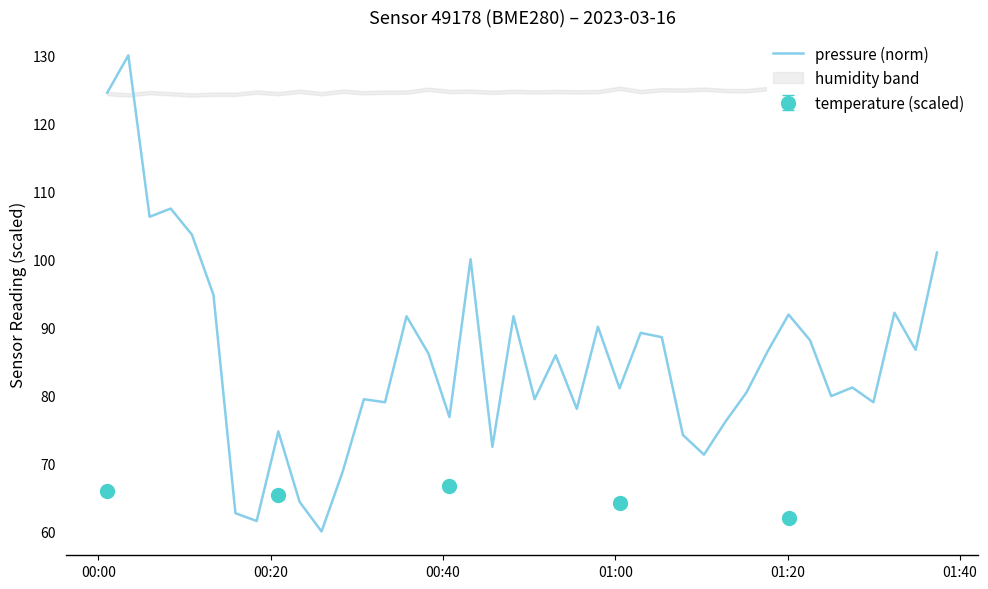

What is the minimum value shown in the chart?

60.0